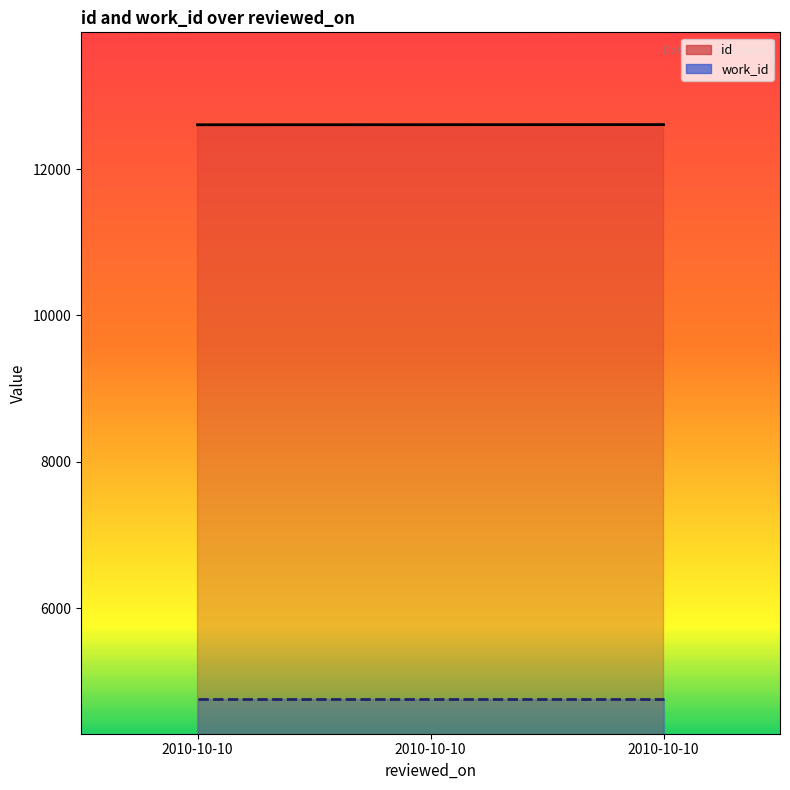

True or false: id has a value of 2777 at 2010-10-10.

False